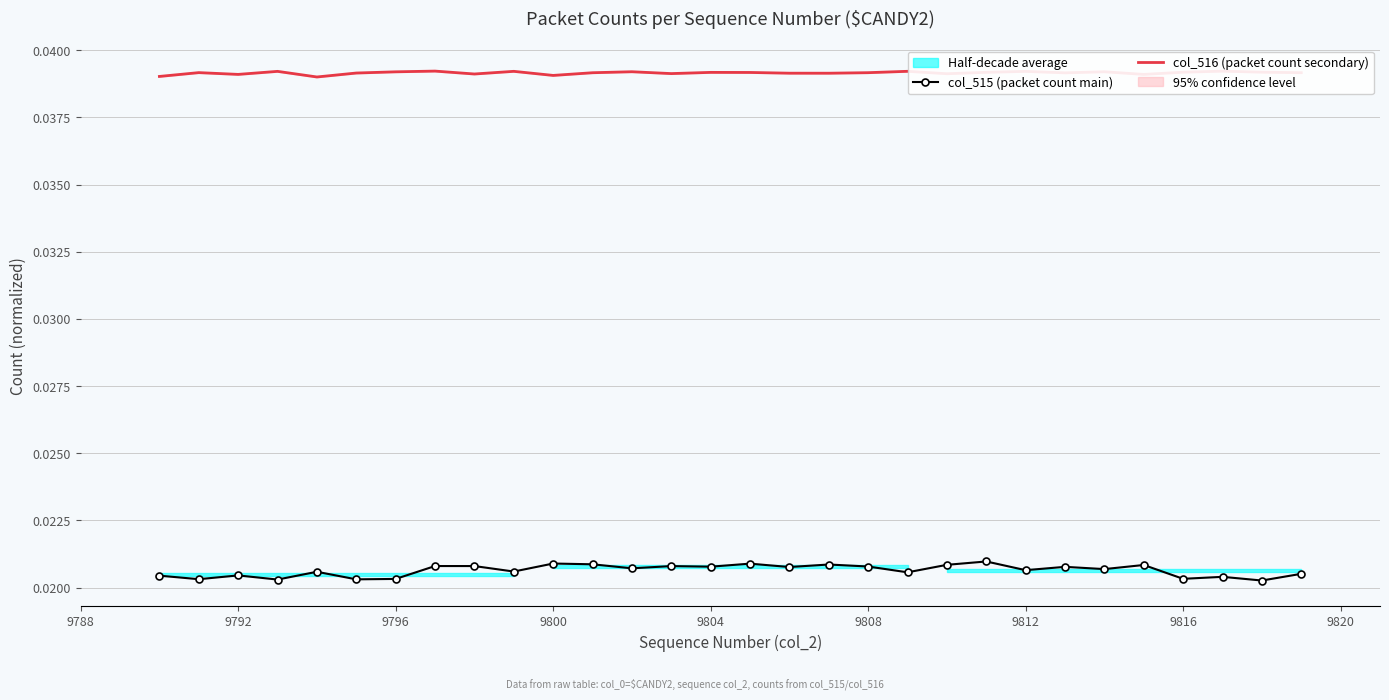

True or false: col_515 (packet count main) and col_516 (packet count secondary) intersect in this chart.

False